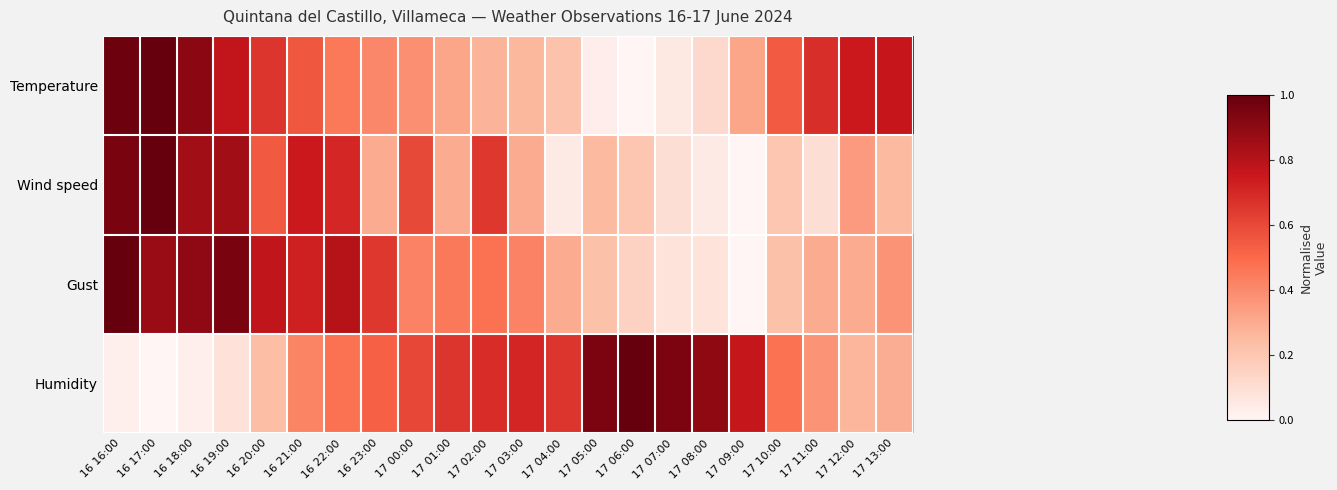

What is the total value across all series at 17 10:00?

1.4